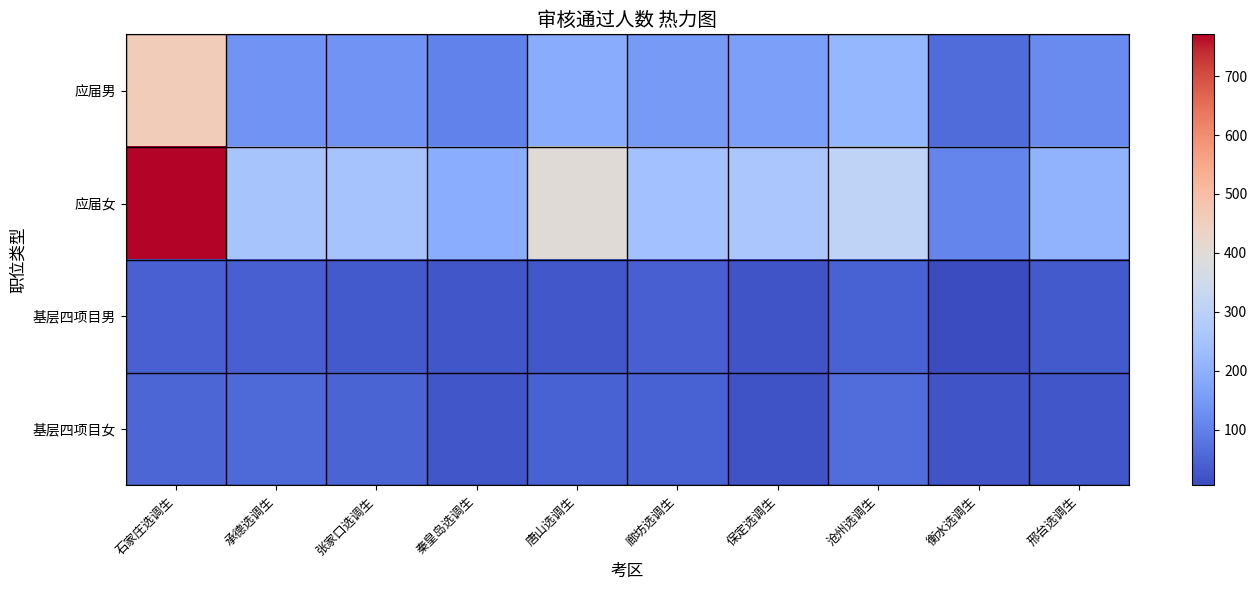

What is the spread (max minus min) of values at 衡水选调生?

102